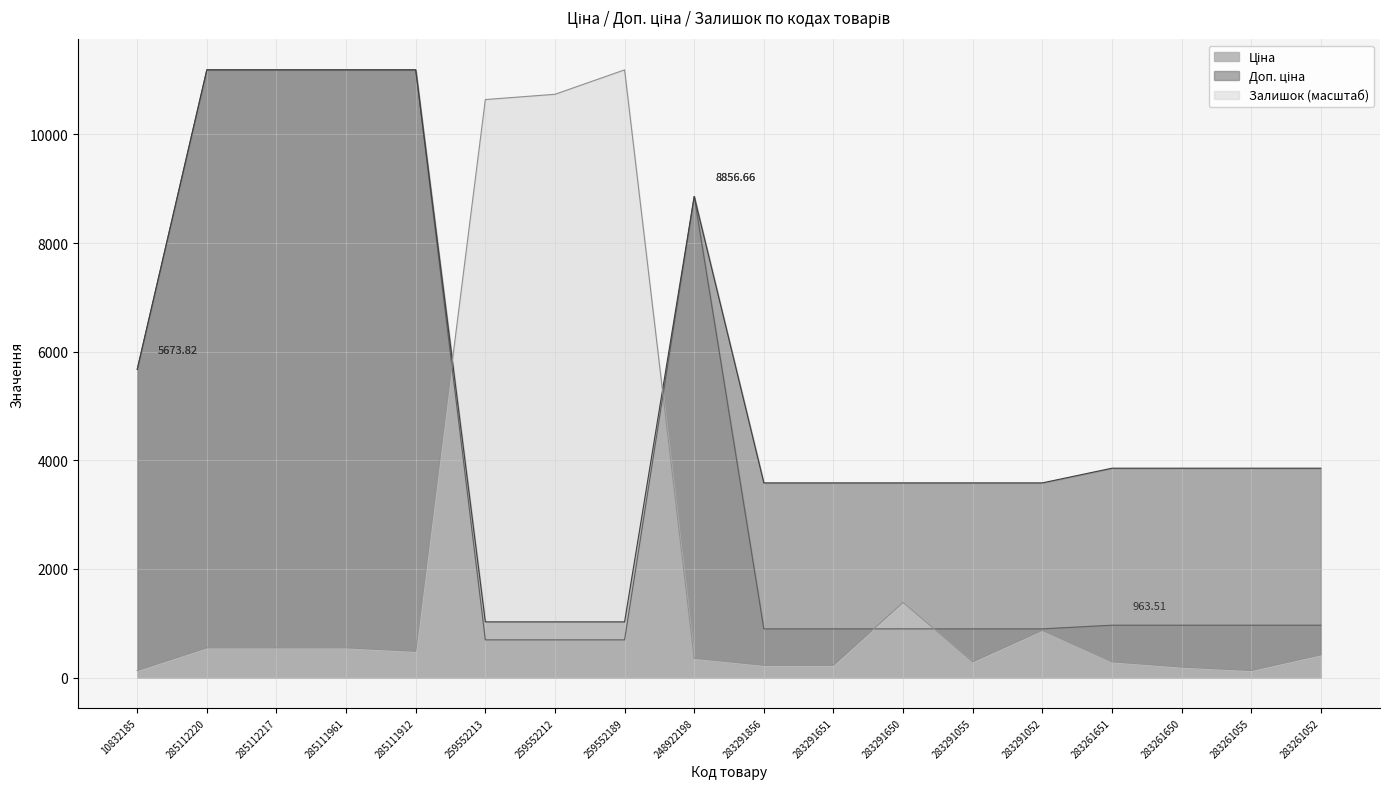

After their last crossing, which series has the higher values: Доп. ціна or Залишок?

Доп. ціна